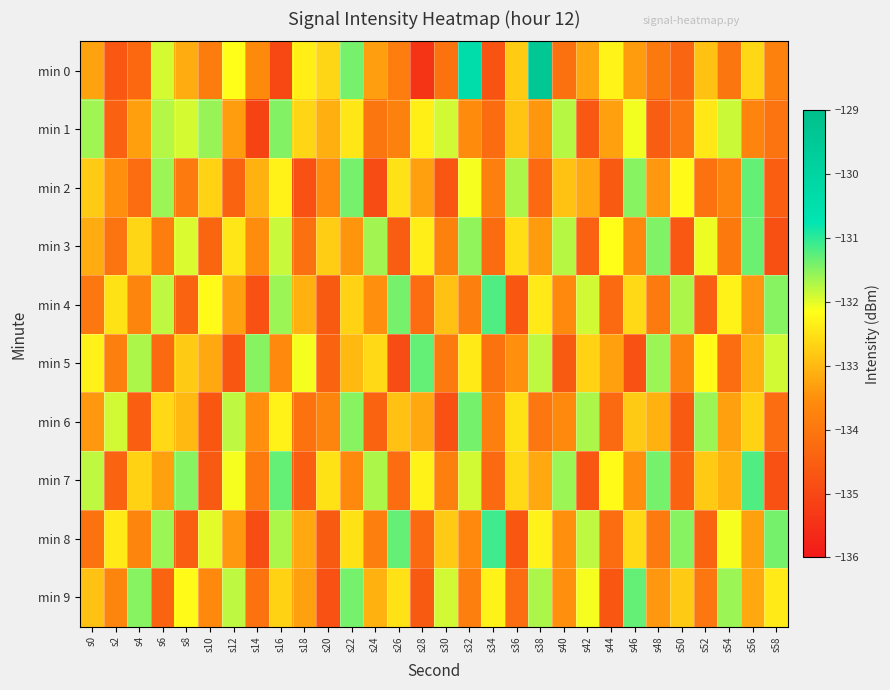

Which has a higher value, s2 or s32?

s32